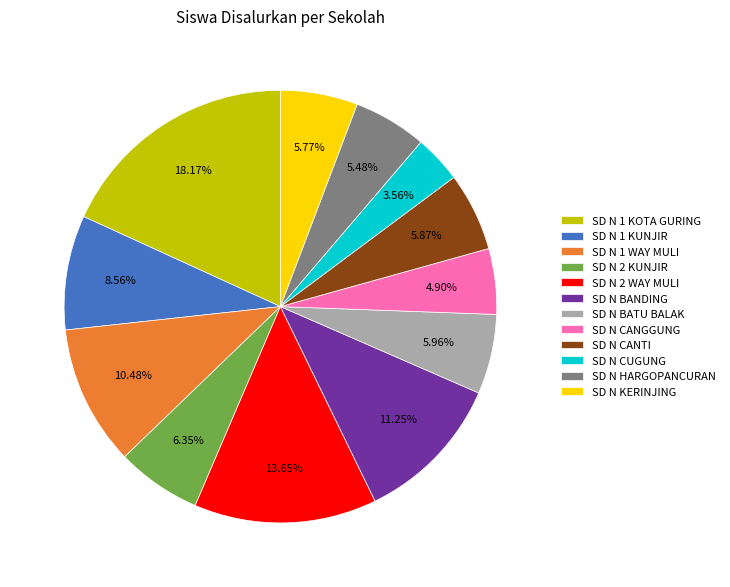

Is SD N CANTI the majority of the pie?

No